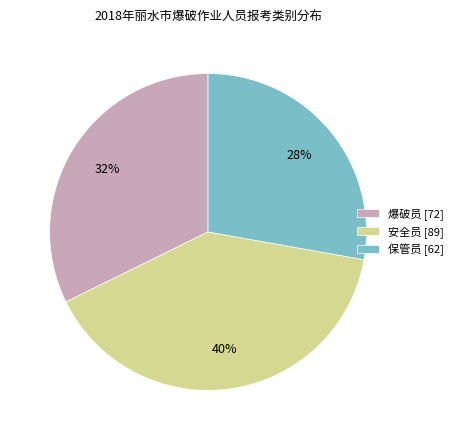

What percentage is the 安全员 slice, to the nearest percent?

40%